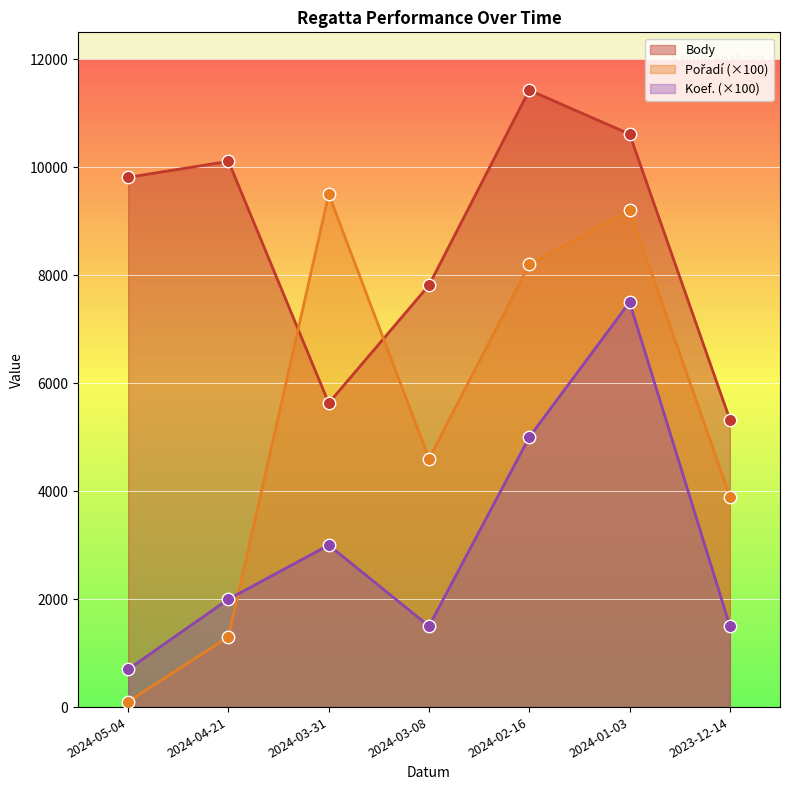

At how many categories does at least one series exceed 8092?

5